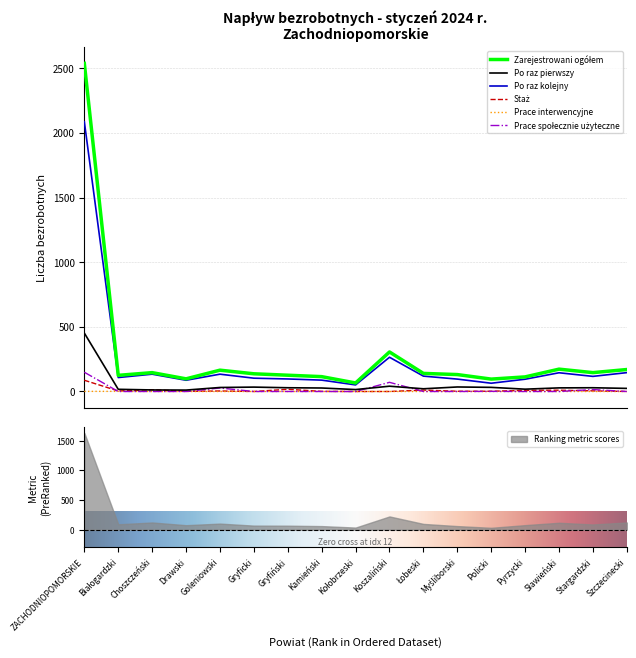

What is the label of the 9th point from the left?

Kołobrzeski